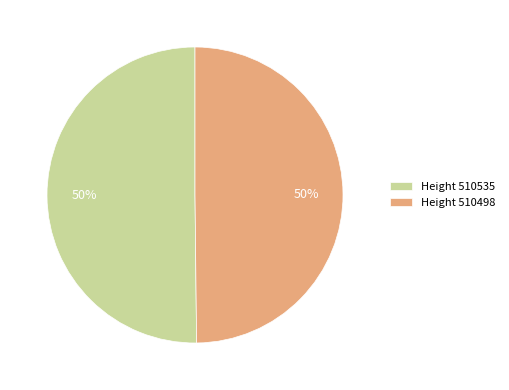

How many segments does this pie chart have?

2